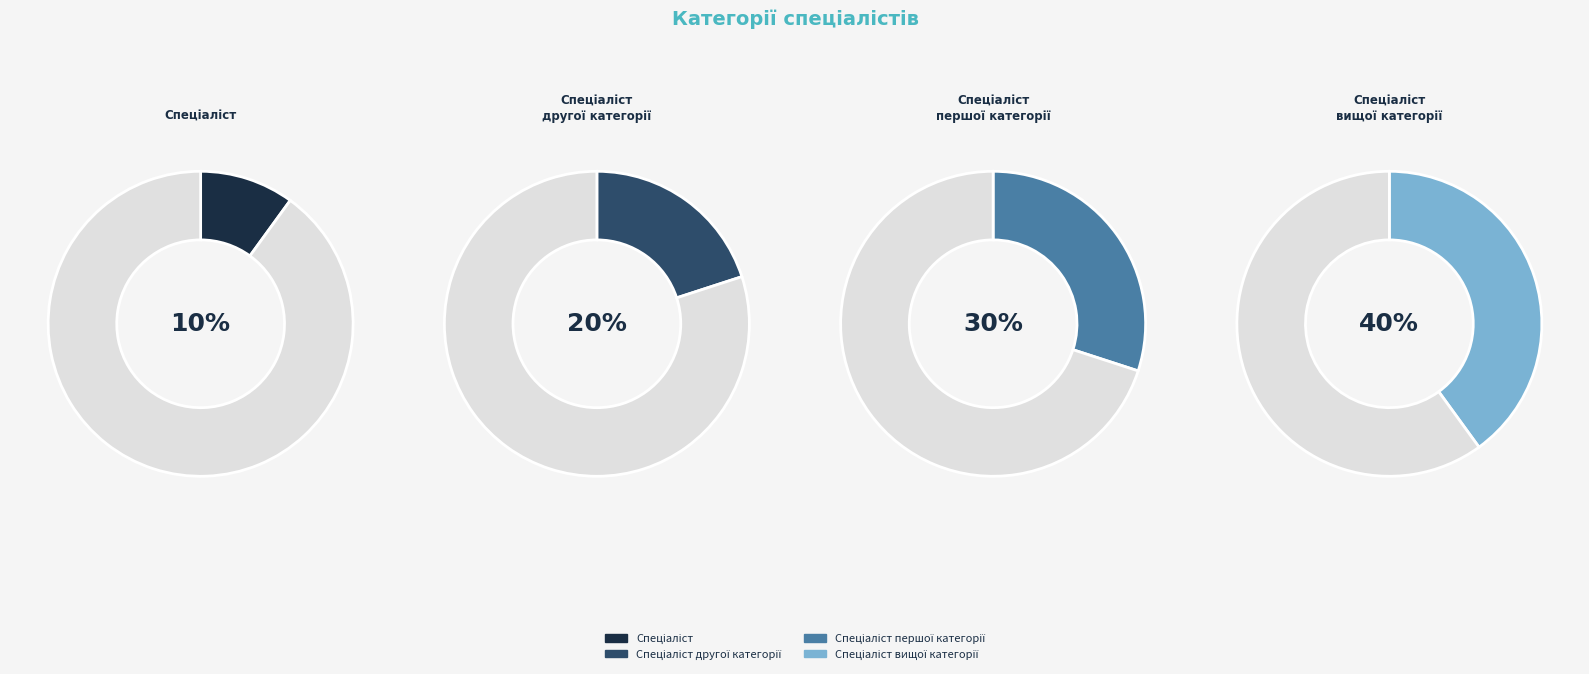

What percentage is the Спеціаліст першої категорії slice, to the nearest percent?

30%